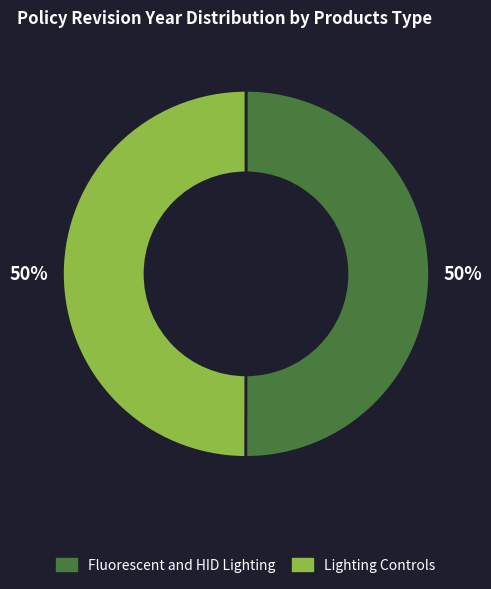

To the nearest percent, what is the average slice percentage?

50%